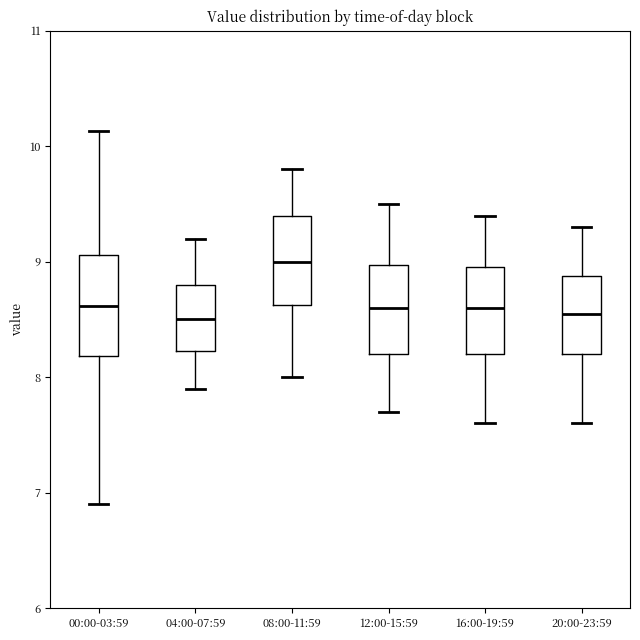

Reading left to right, transcribe this box plot: for each box, give where its median line is, the range the box spans, and where its two whiskers end, as read against the y-axis. The values are not printed on the chart, so give them approximately, as read against the axis.

00:00-03:59: median 8.6, box 8.2 to 9.1, whiskers 6.9 to 10.1
04:00-07:59: median 8.5, box 8.2 to 8.8, whiskers 7.9 to 9.2
08:00-11:59: median 9.0, box 8.6 to 9.4, whiskers 8.0 to 9.8
12:00-15:59: median 8.6, box 8.2 to 9.0, whiskers 7.7 to 9.5
16:00-19:59: median 8.6, box 8.2 to 9.0, whiskers 7.6 to 9.4
20:00-23:59: median 8.6, box 8.2 to 8.9, whiskers 7.6 to 9.3